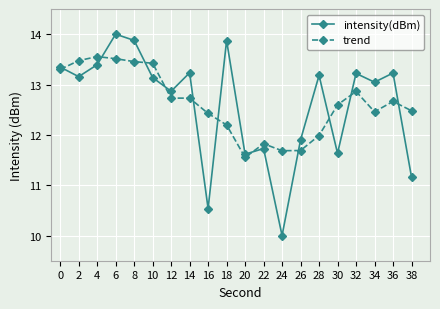

Where do intensity(dBm) and trend first cross each other?

0 and 2